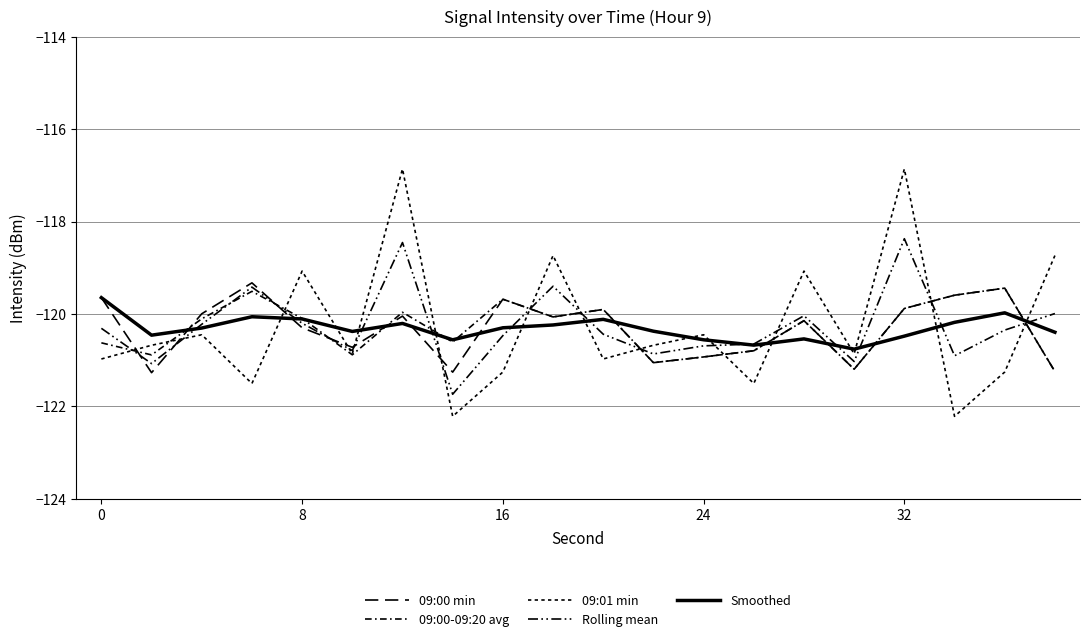

How many lines are shown in the chart?

5